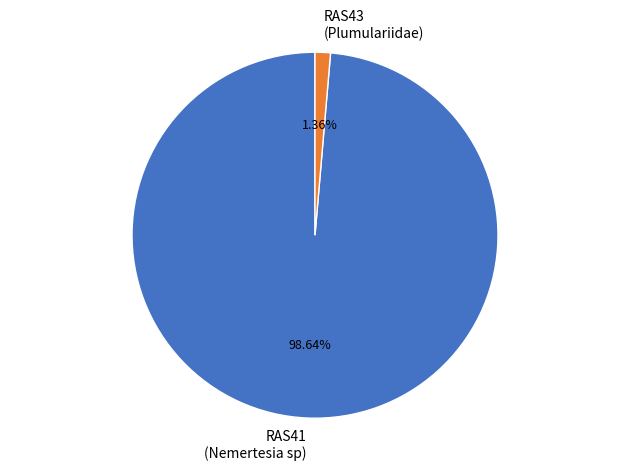

Does any single category account for the majority?

Yes